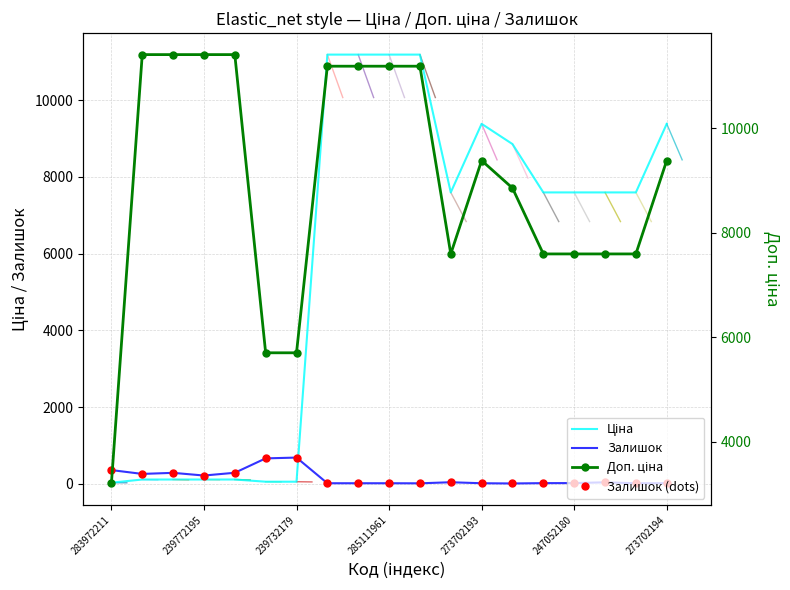

How many interior local valleys does the Залишок series have?

5